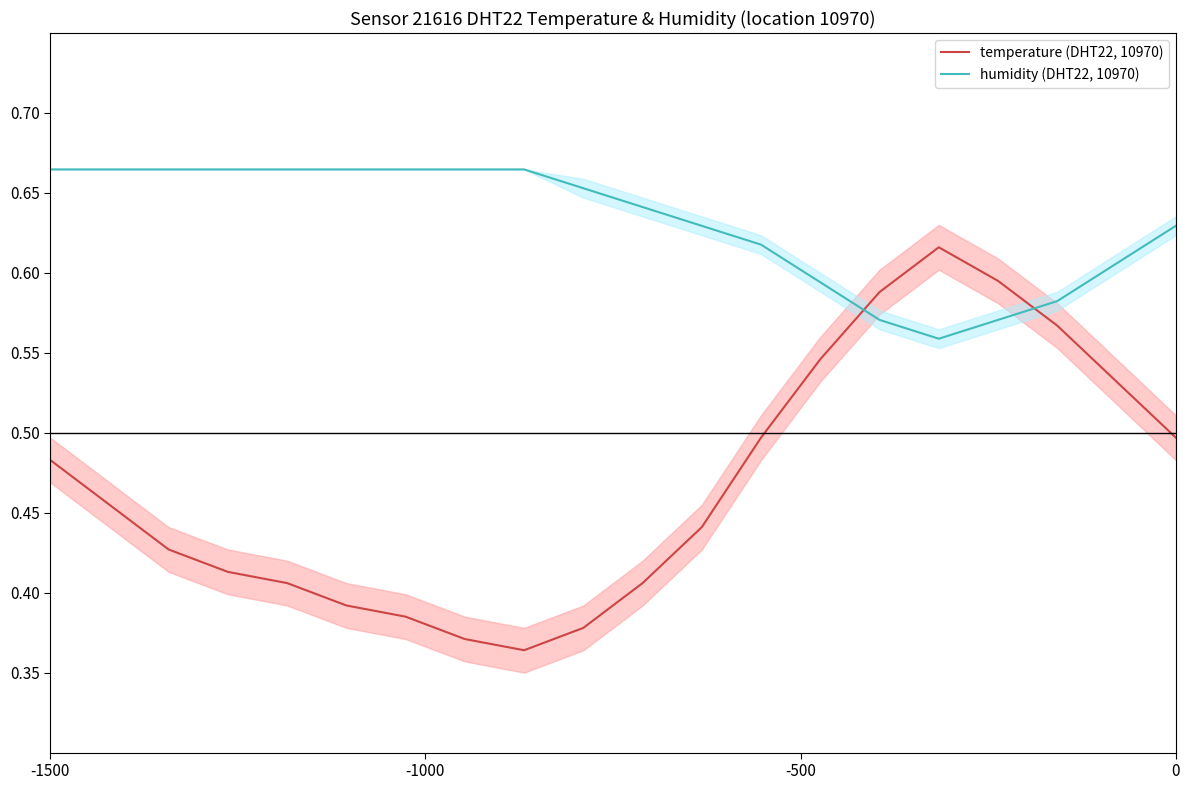

Which series has the widest spread of values?

temperature (DHT22, 10970)